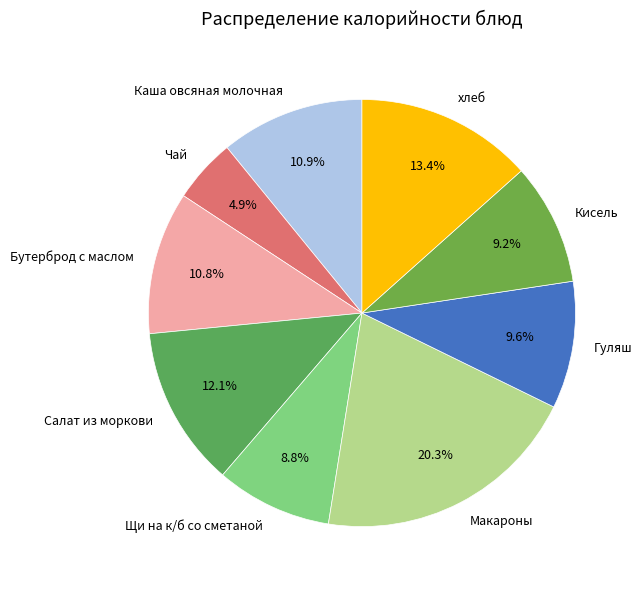

How many slices are in this pie chart?

9